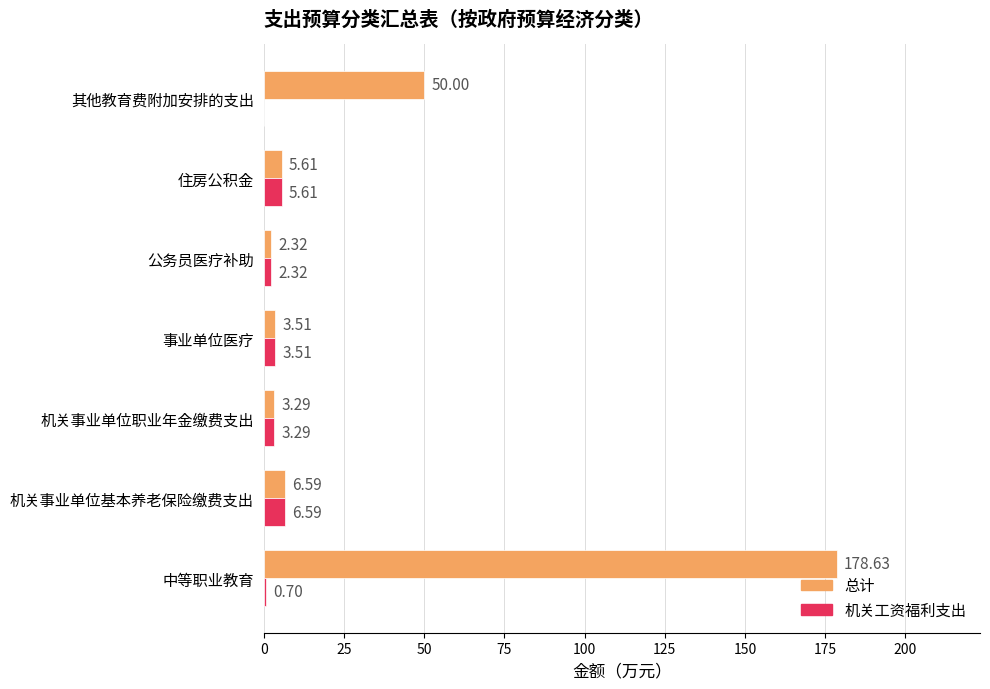

At which label is 总计 closest to 90?

其他教育费附加安排的支出